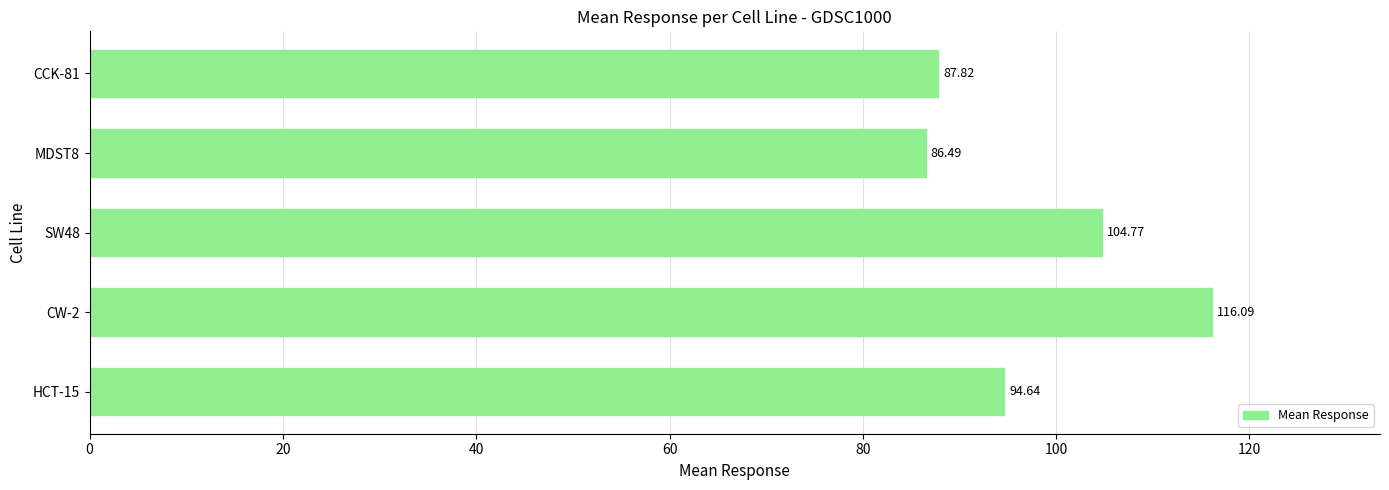

How many bars are there in total?

5